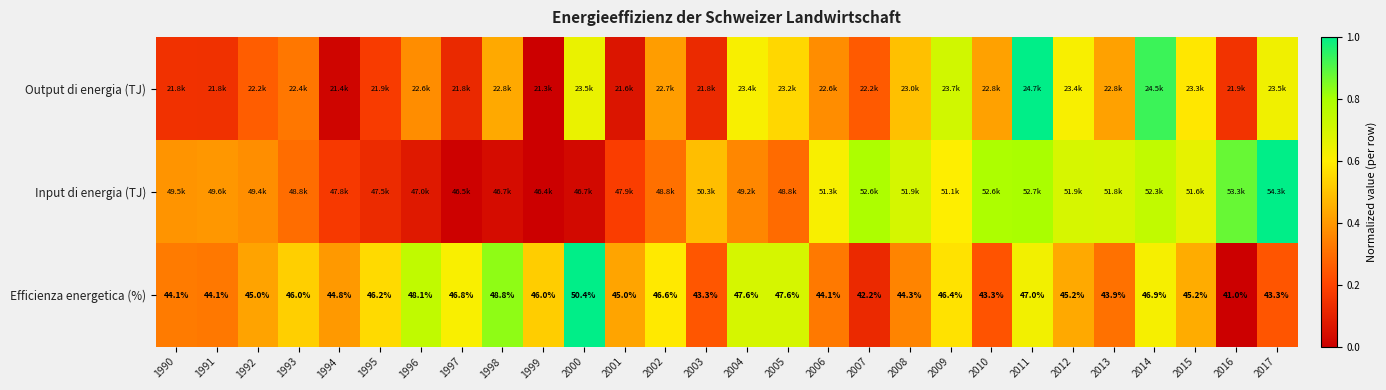

Rank the categories by Output di energia (TJ) value from lowest to highest.

1999, 1994, 2001, 1997, 2003, 1991, 1990, 2016, 1995, 2007, 1992, 1993, 1996, 2006, 2002, 2013, 2010, 1998, 2008, 2005, 2015, 2012, 2004, 2017, 2000, 2009, 2014, 2011